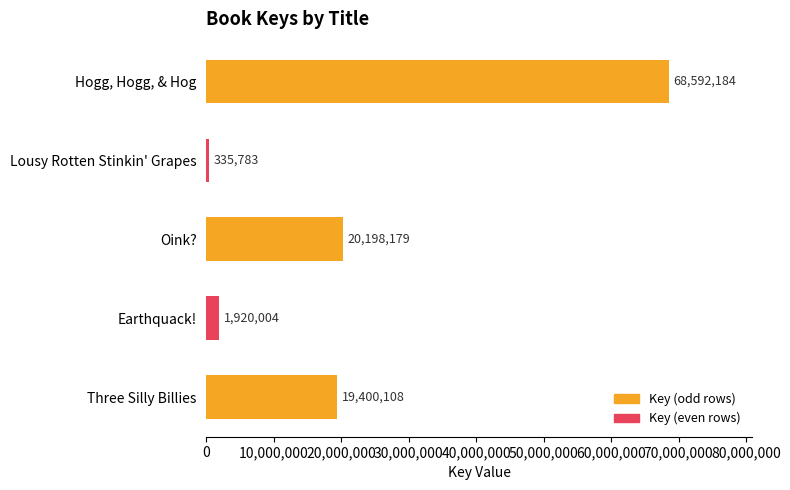

Approximately how many times larger is the value at Three Silly Billies compared to Lousy Rotten Stinkin' Grapes?

57.8